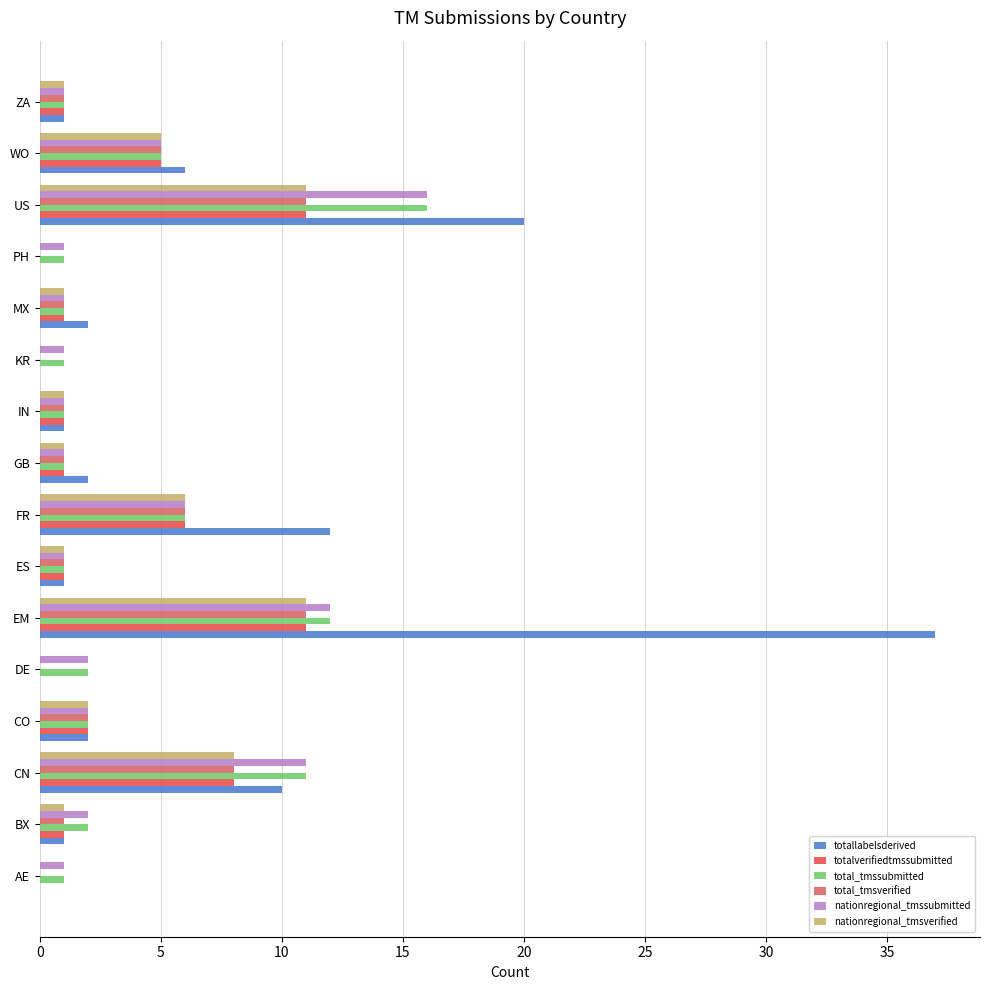

How many distinct data groups are displayed?

6